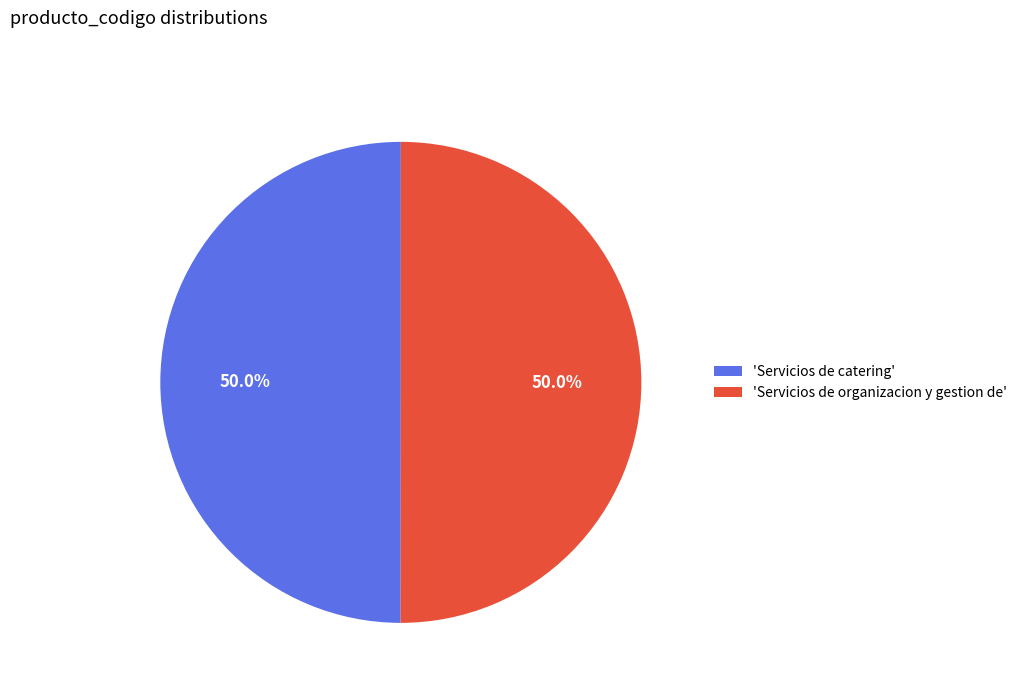

To the nearest percent, what is the average slice percentage?

50%